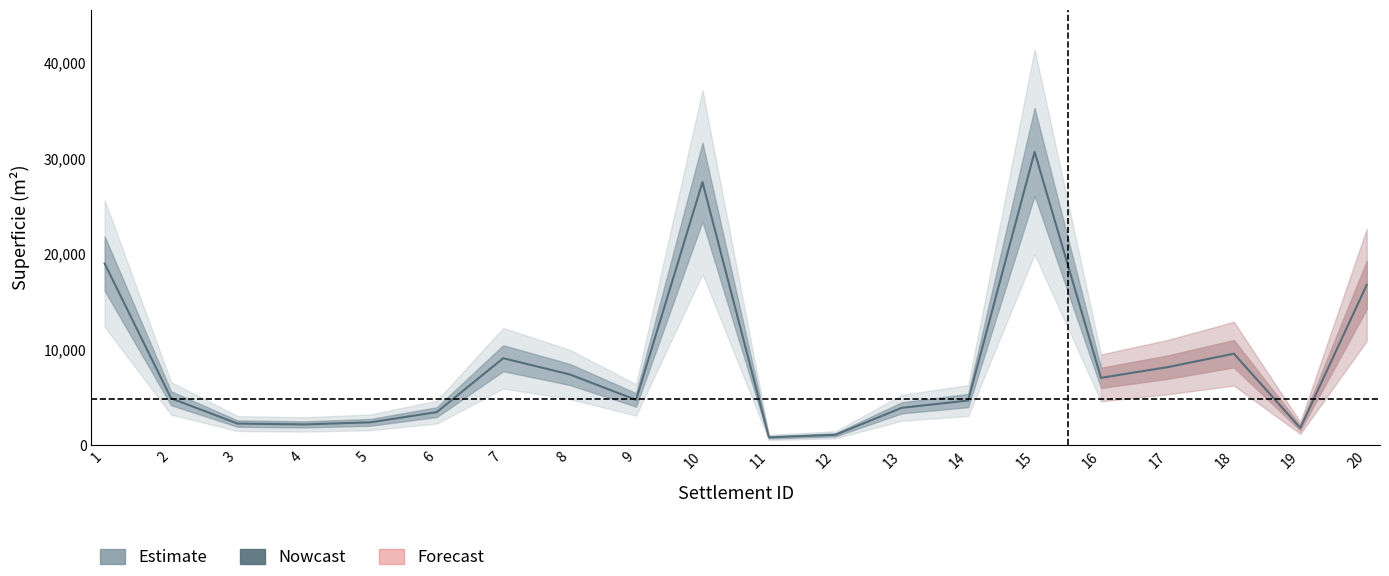

The value at 10 is 8656.6. True or false?

False